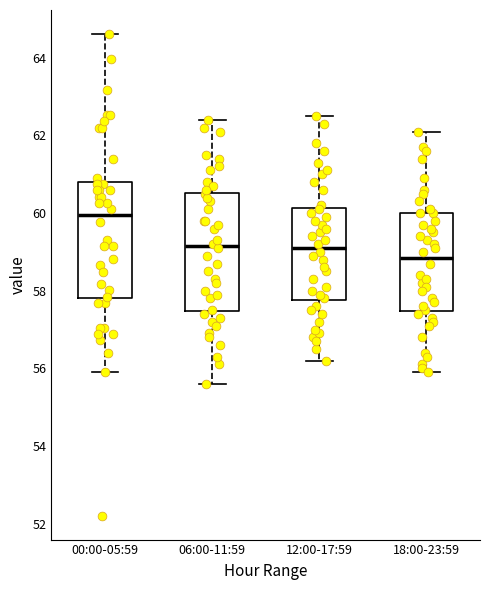

Which box has the highest median line?

00:00-05:59